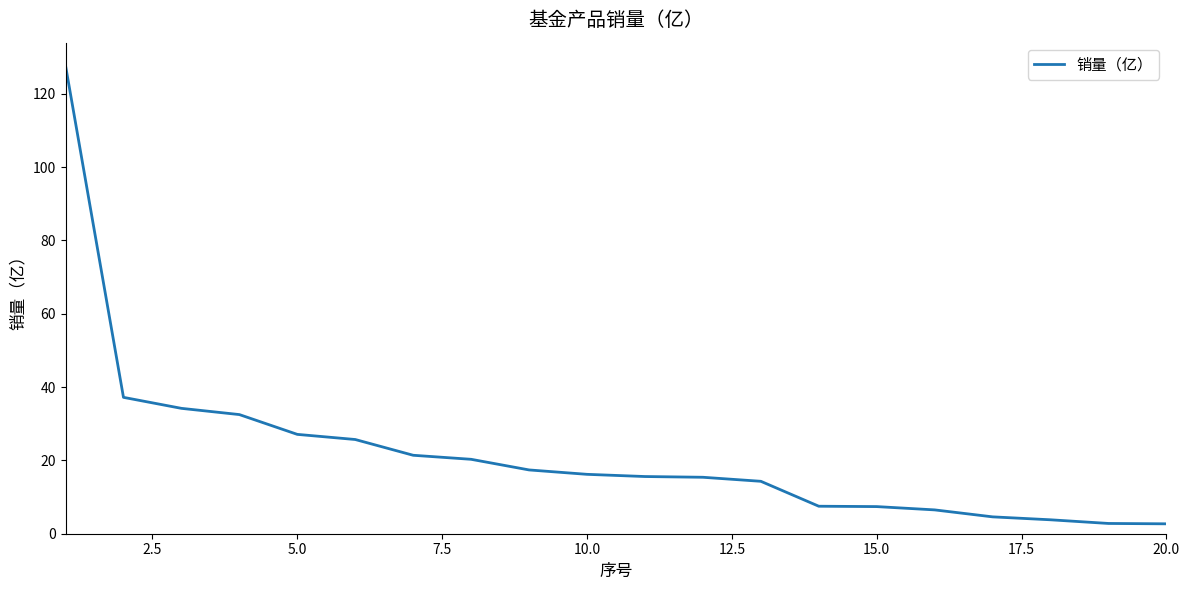

How many lines are shown in the chart?

1